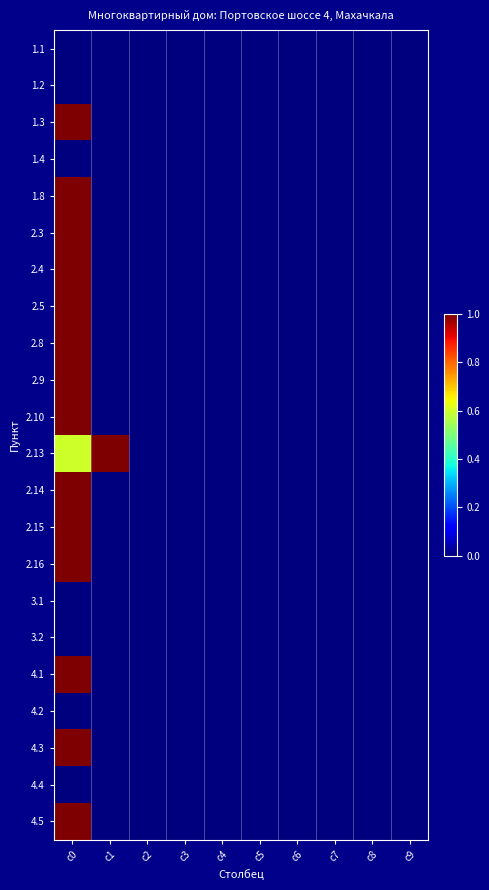

At how many categories does at least one series exceed 0?

2